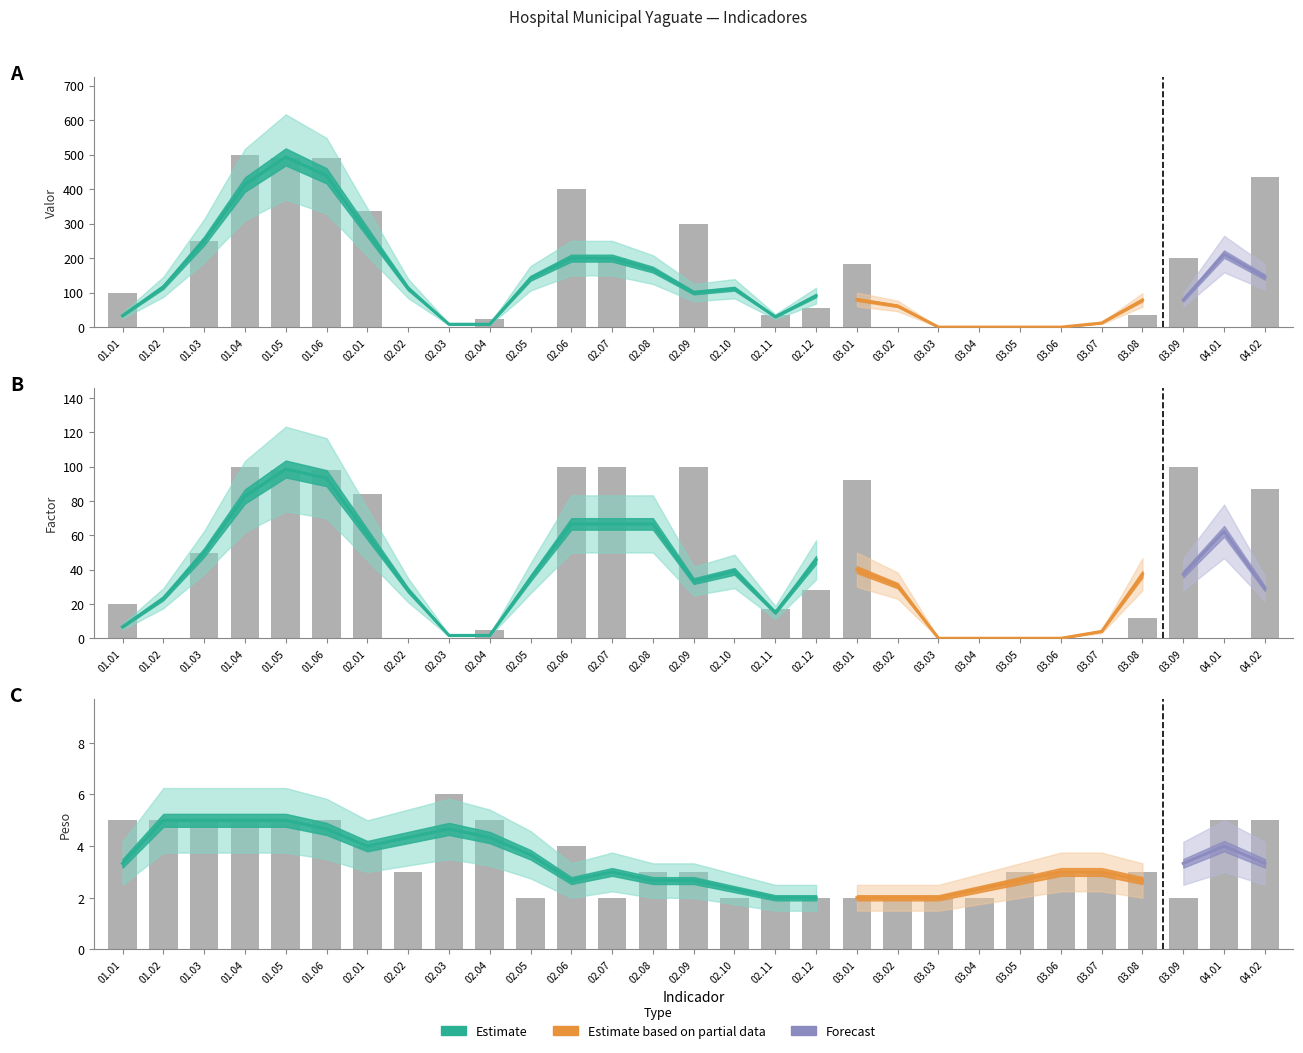

Count the number of data series in this chart.

3